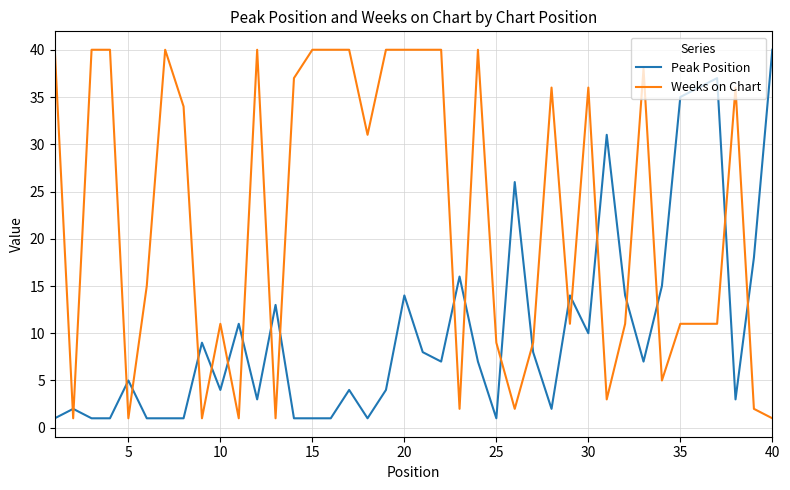

What are all the series names shown in the legend?

Peak Position, Weeks on Chart